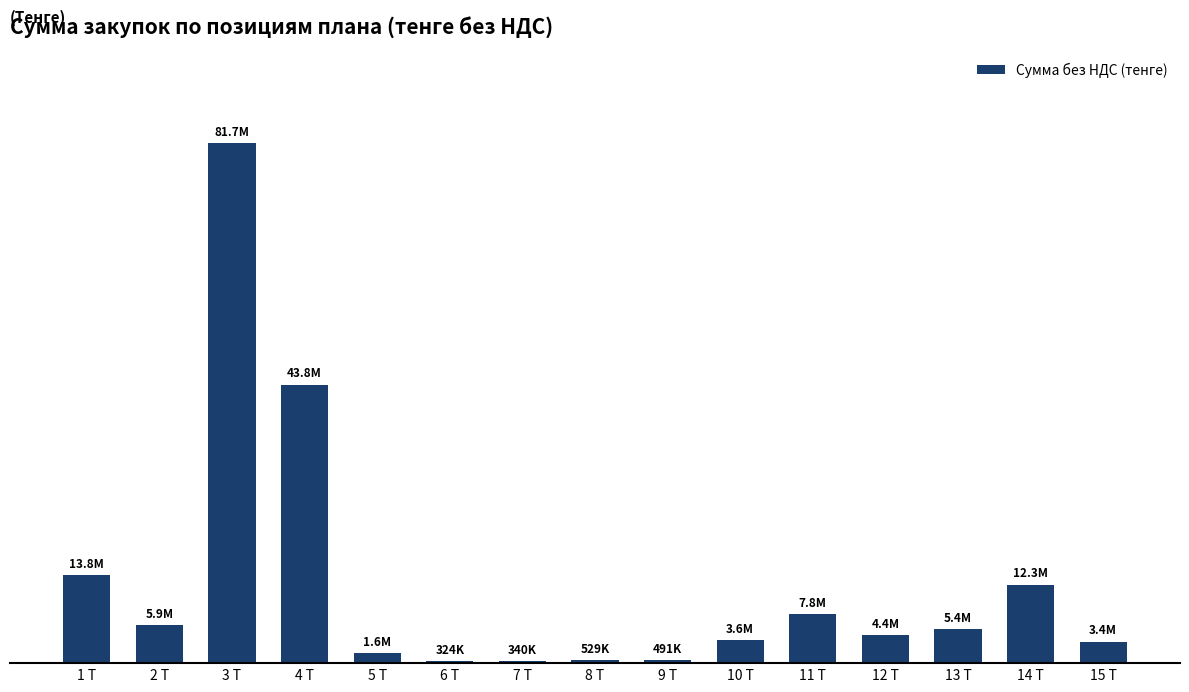

Reading right to left, list all the values displayed in this chart.

3372000.0	12330000.0	5350400.0	4352000.0	7760000.0	3587760.0	491400.0	529200.0	340200.0	324000.0	1560000.0	43773143.0	81675000.0	5940000.0	13800000.0